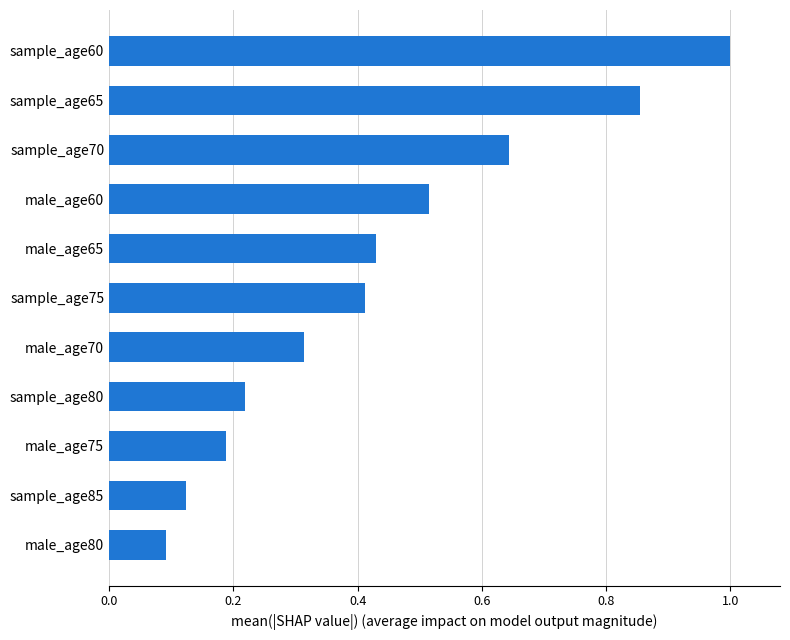

The chart shows a value of 0.1 at male_age80. True or false?

True